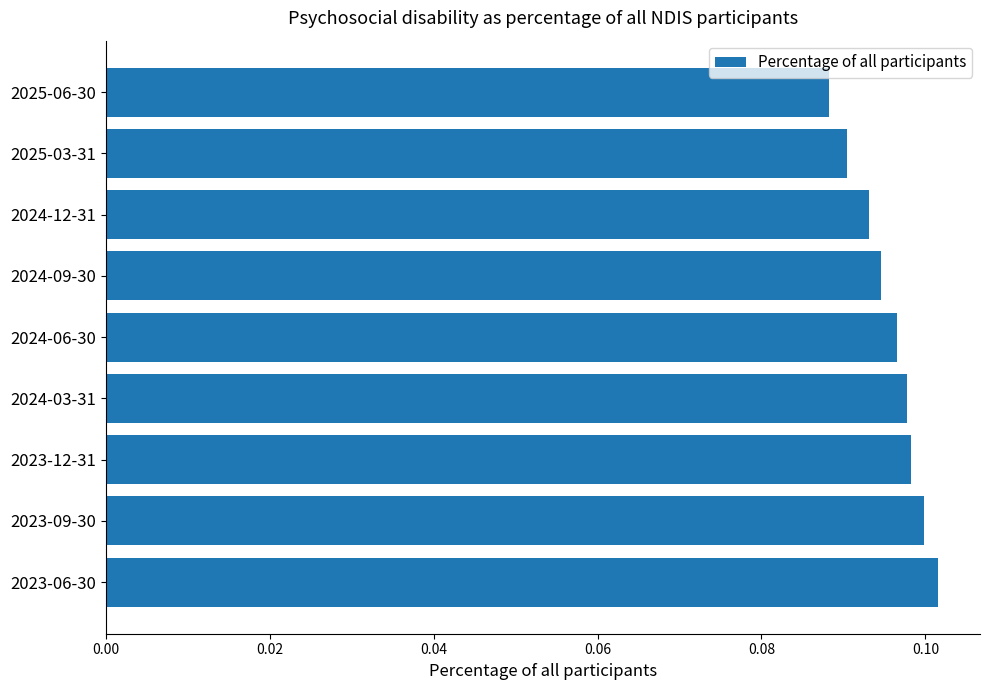

Is it true that the value at 2025-03-31 is 0.0?

False